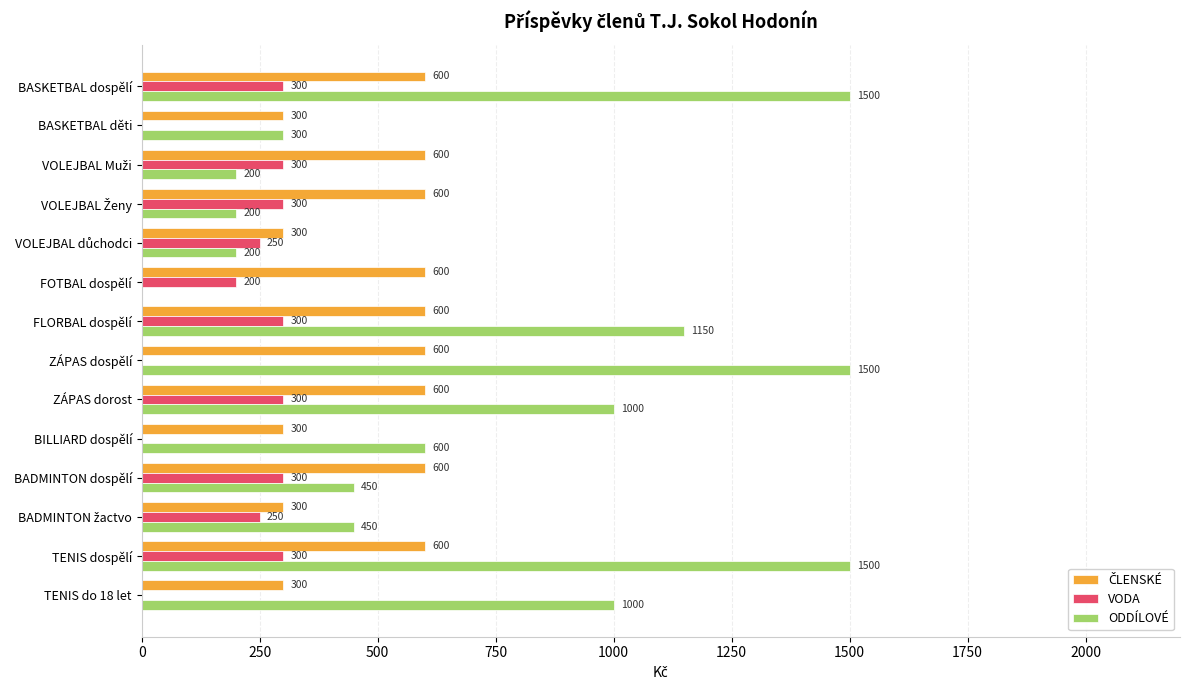

What is the approximate value of ODDÍLOVÉ at FLORBAL dospělí?

1150